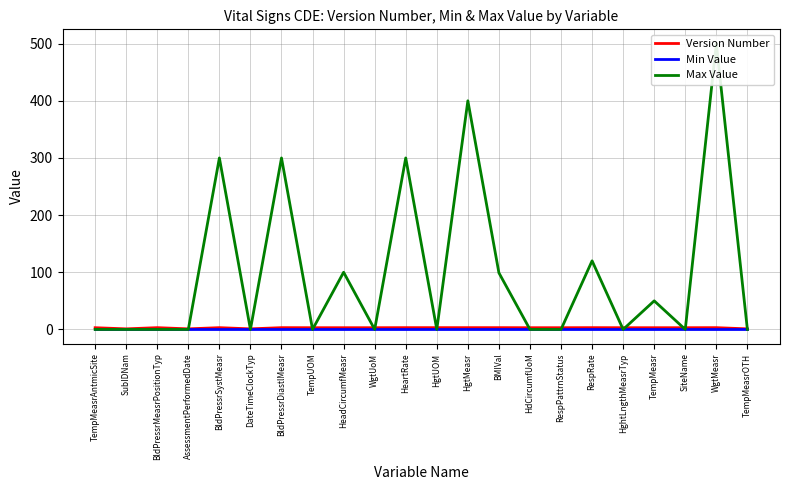

List the series in order of their peak value, lowest first.

Min Value, Version Number, Max Value